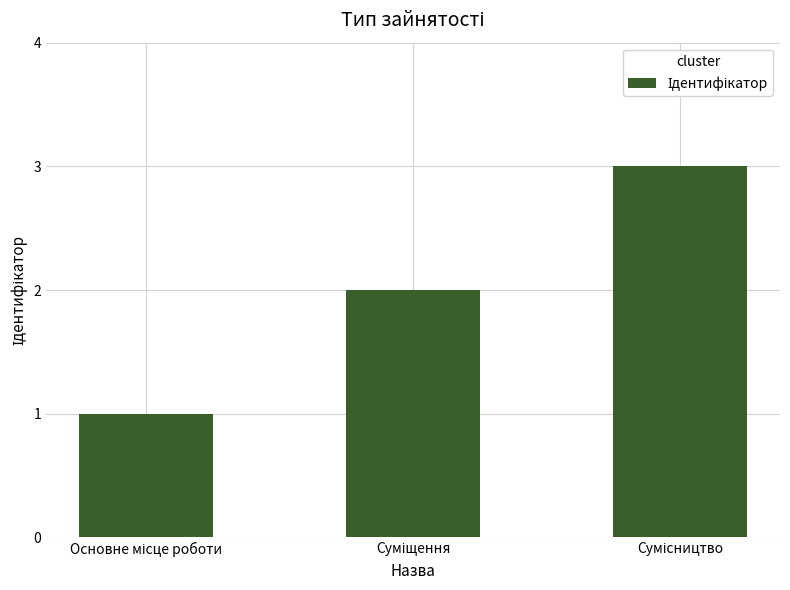

What is the greatest value displayed?

3